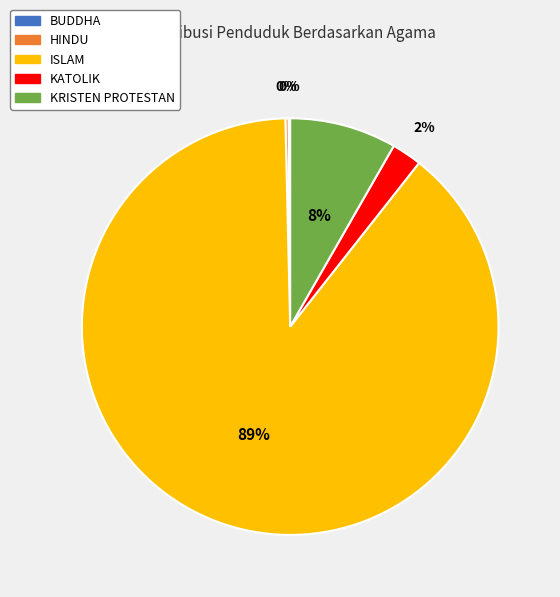

Is it true that KRISTEN PROTESTAN is 8% of the pie?

True